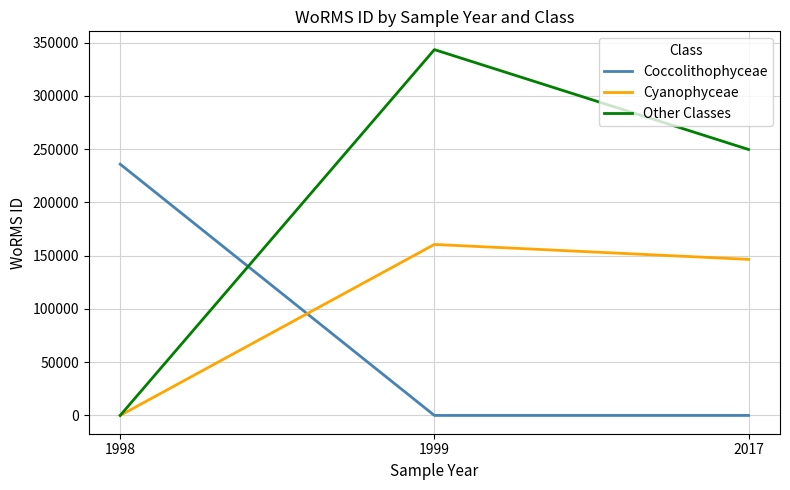

How many Other Classes values are between 0 and 343516?

3